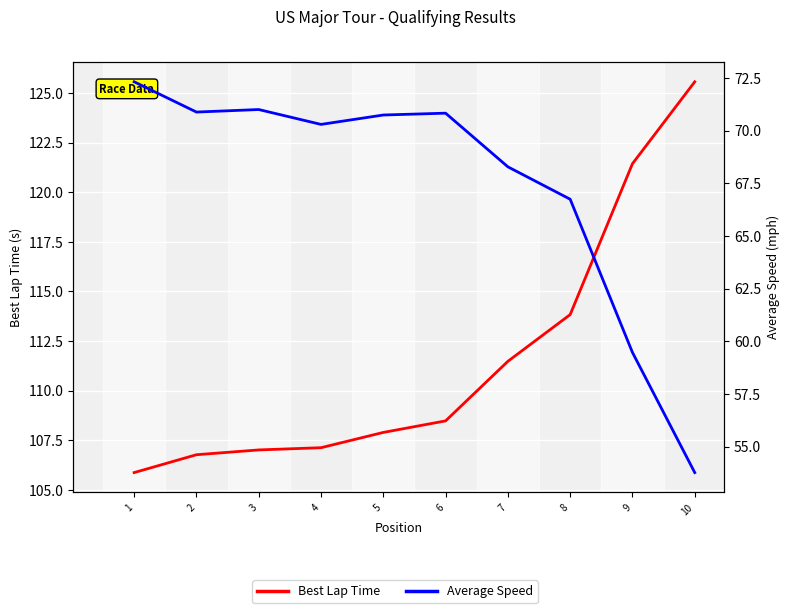

Reading left to right, transcribe all the data shown in this chart.

Best Lap Time: 105.9	106.8	107.0	107.1	107.9	108.5	111.5	113.8	121.4	125.6
Average Speed: 72.3	70.9	71.0	70.3	70.7	70.8	68.3	66.7	59.5	53.8